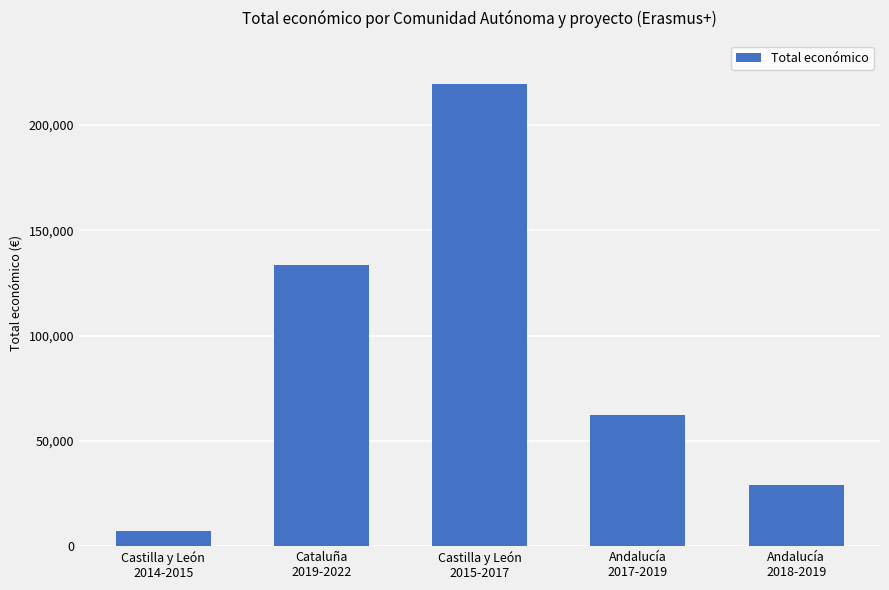

Count the number of data series in this chart.

1